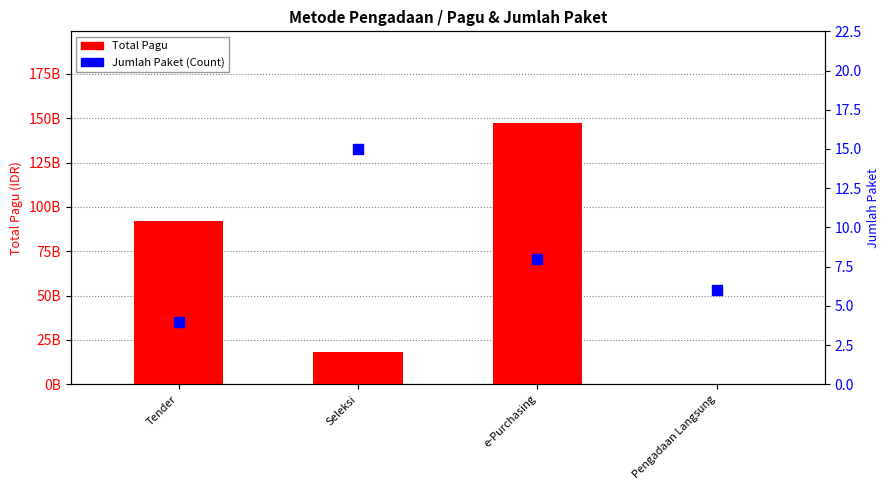

Which series reaches the minimum Y coordinate?

Jumlah Paket (Count)